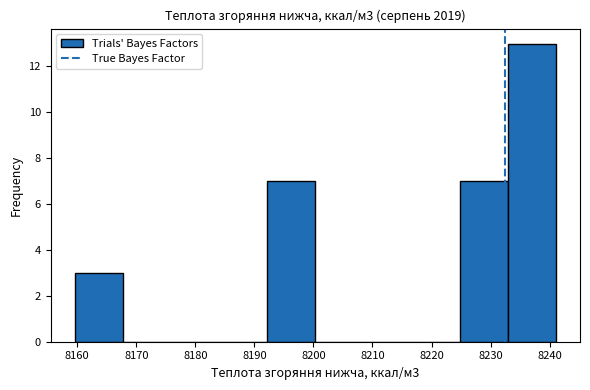

Which range on the x-axis has the tallest bar?

8233 to 8241